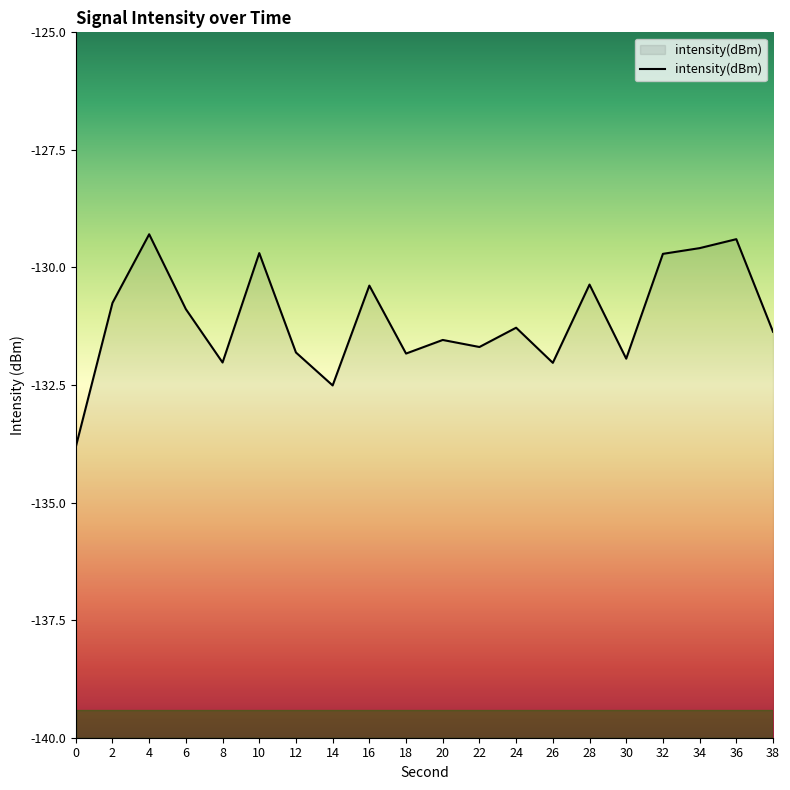

Reading left to right, what are all the values shown in this chart?

-133.8	-130.8	-129.3	-130.9	-132.0	-129.7	-131.8	-132.5	-130.4	-131.8	-131.5	-131.7	-131.3	-132.0	-130.4	-131.9	-129.7	-129.6	-129.4	-131.4